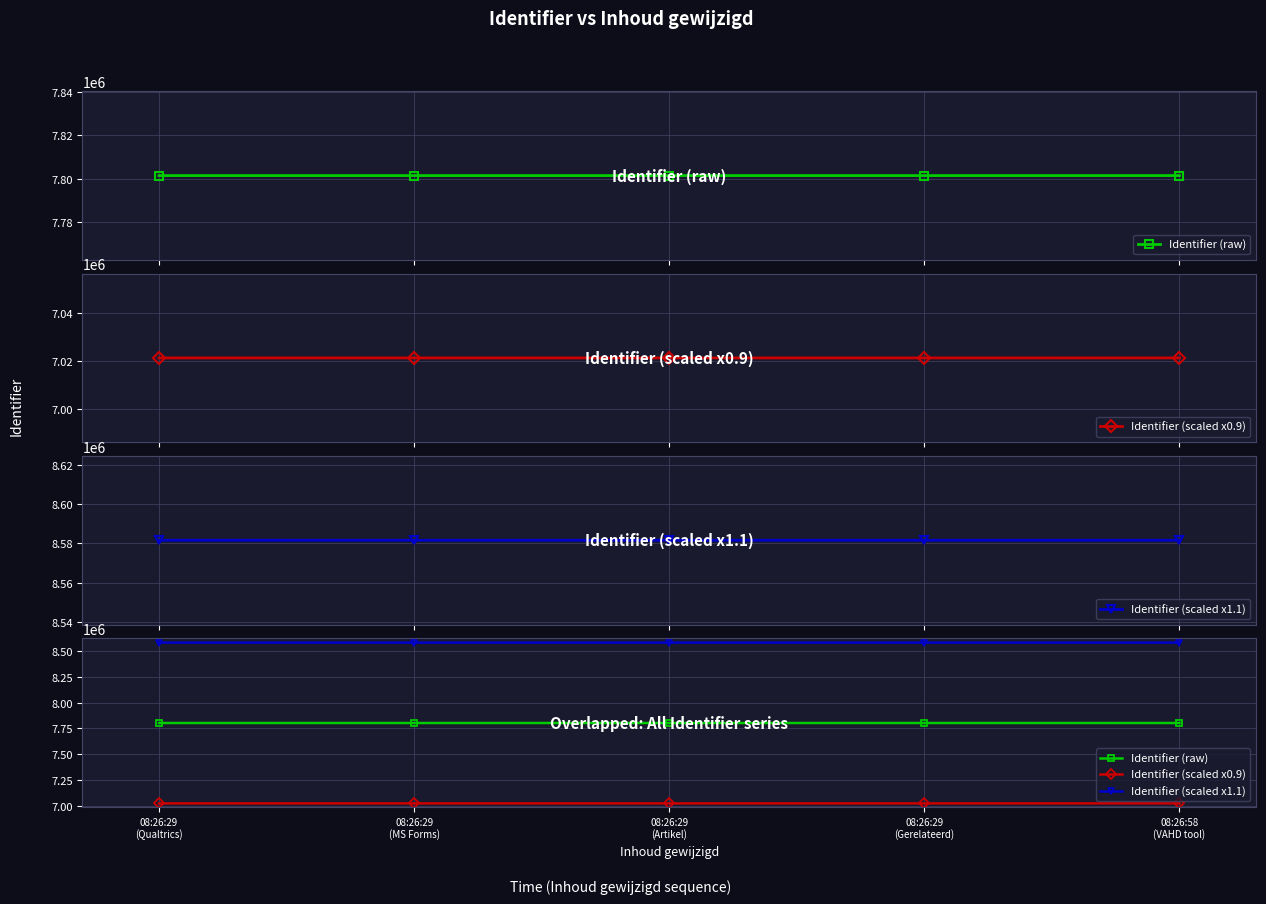

What is the minimum value shown in the chart?

7021296.9